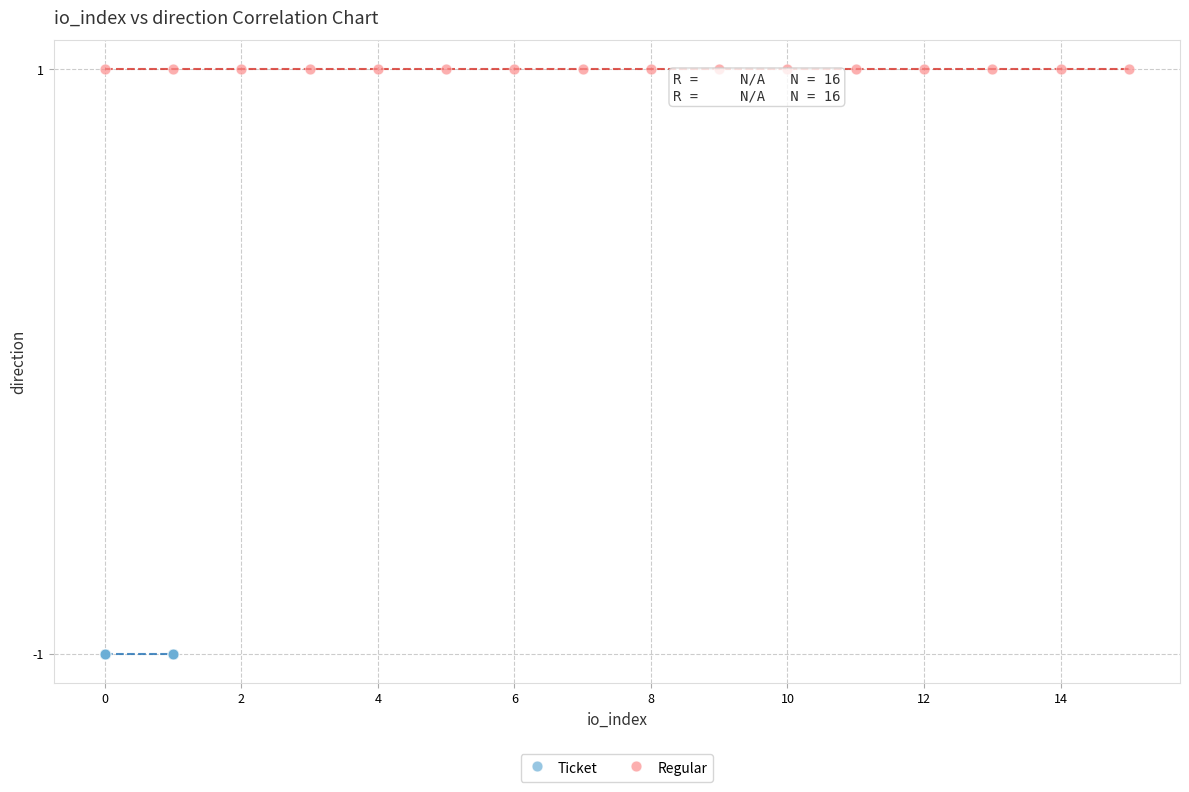

Which series contains the highest Y value?

Regular